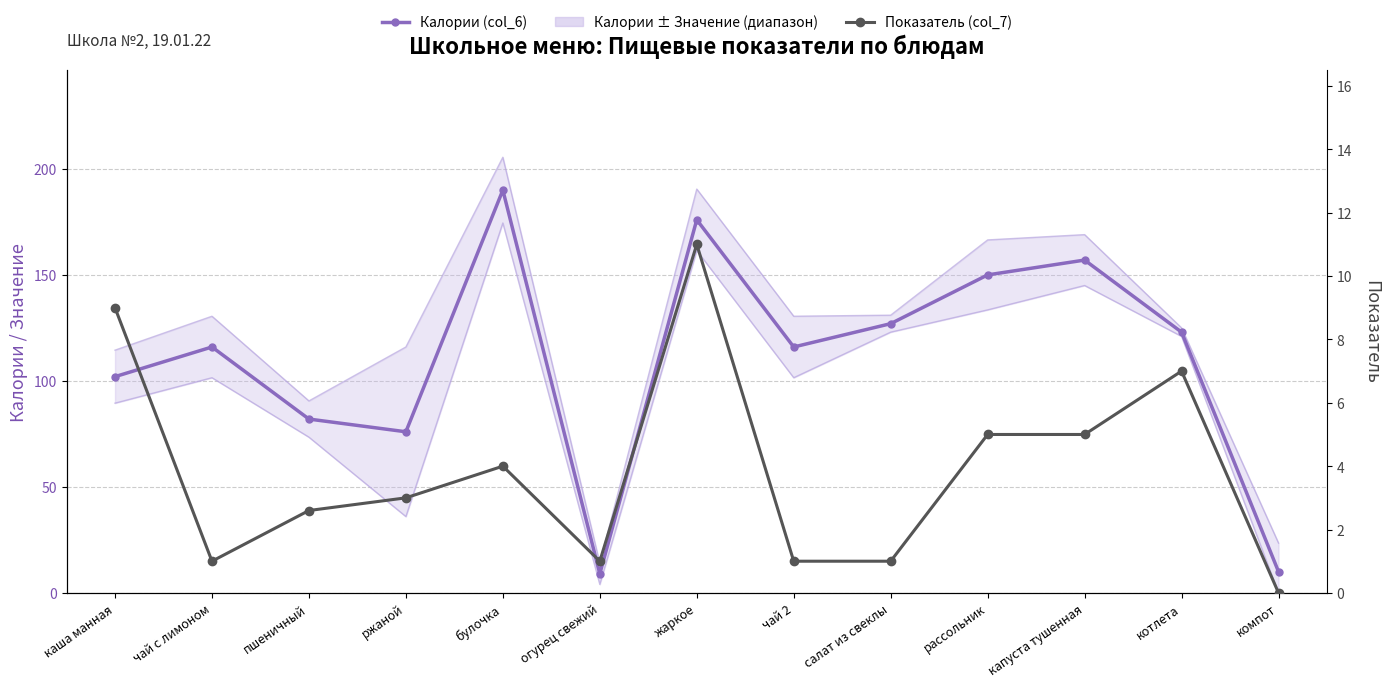

True or false: Калории (col_6) and Показатель (col_7) cross at least once.

False